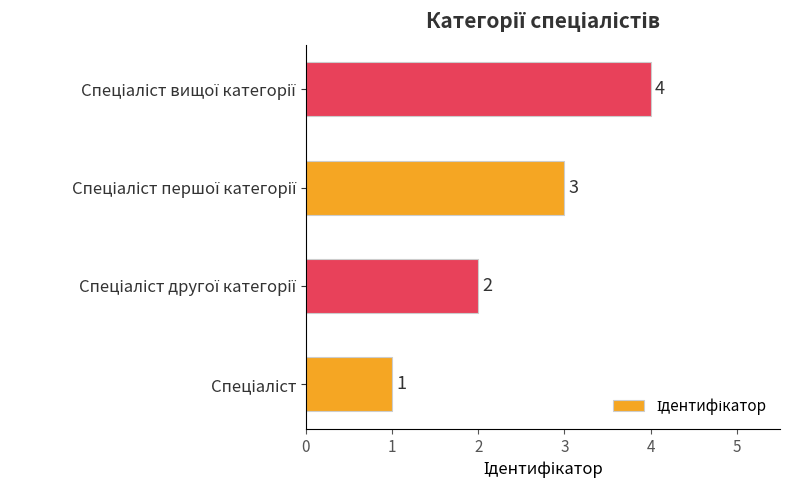

What is the difference between the maximum and minimum values?

3